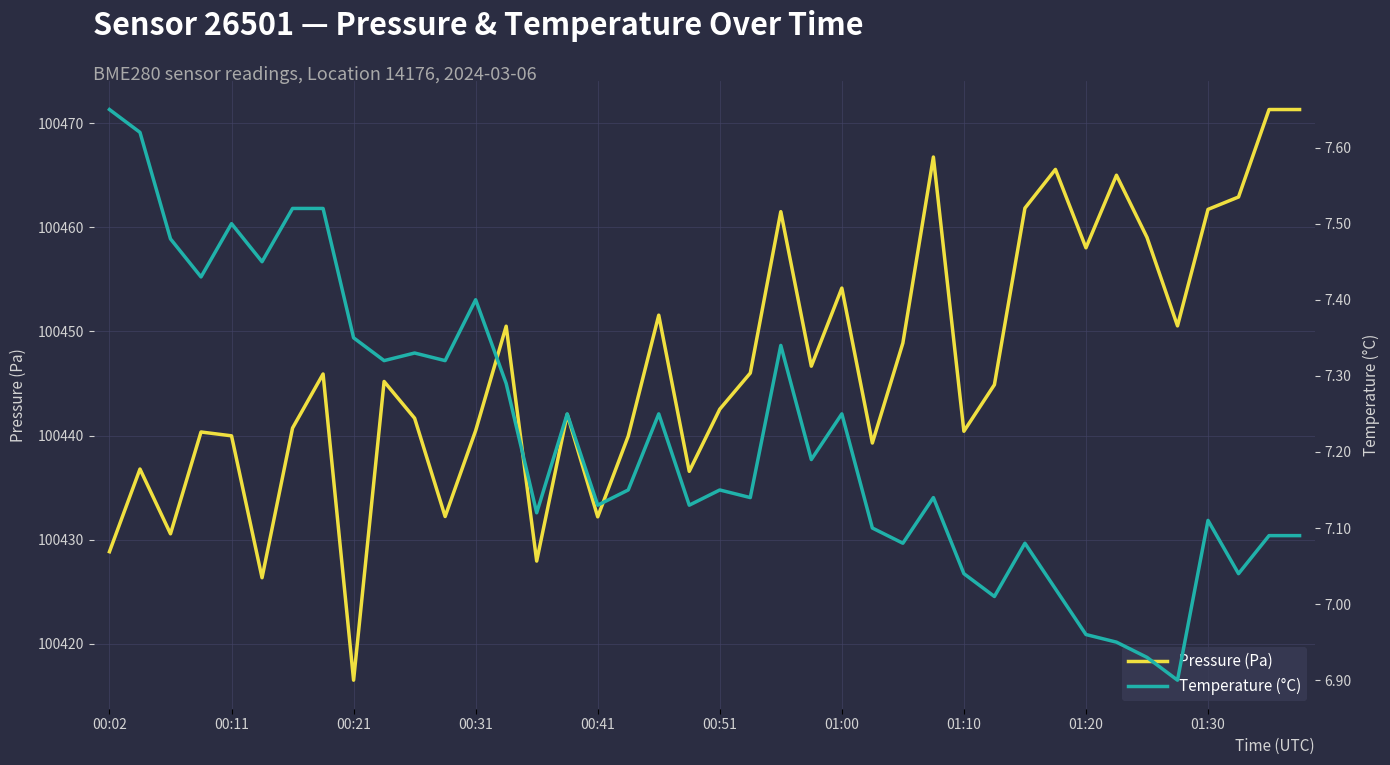

Between 33 and 34, which series saw the biggest shift?

Pressure (Pa)